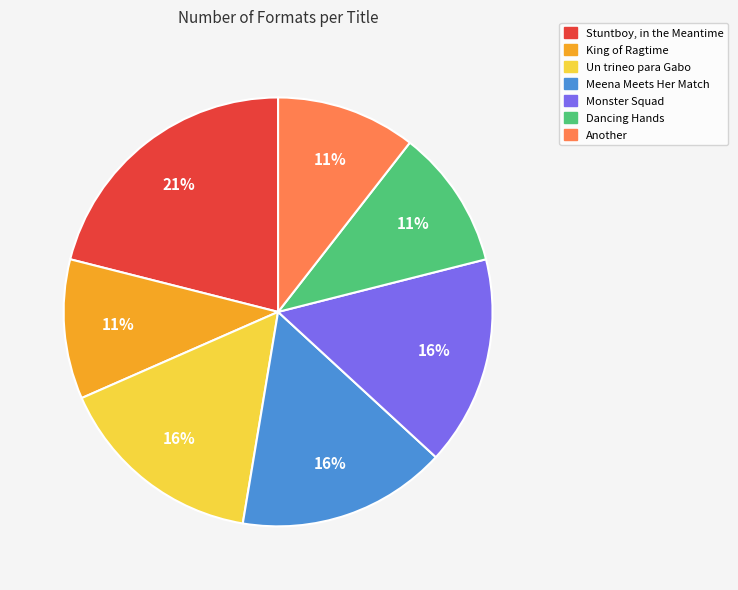

To the nearest percent, what is the average slice percentage?

14%